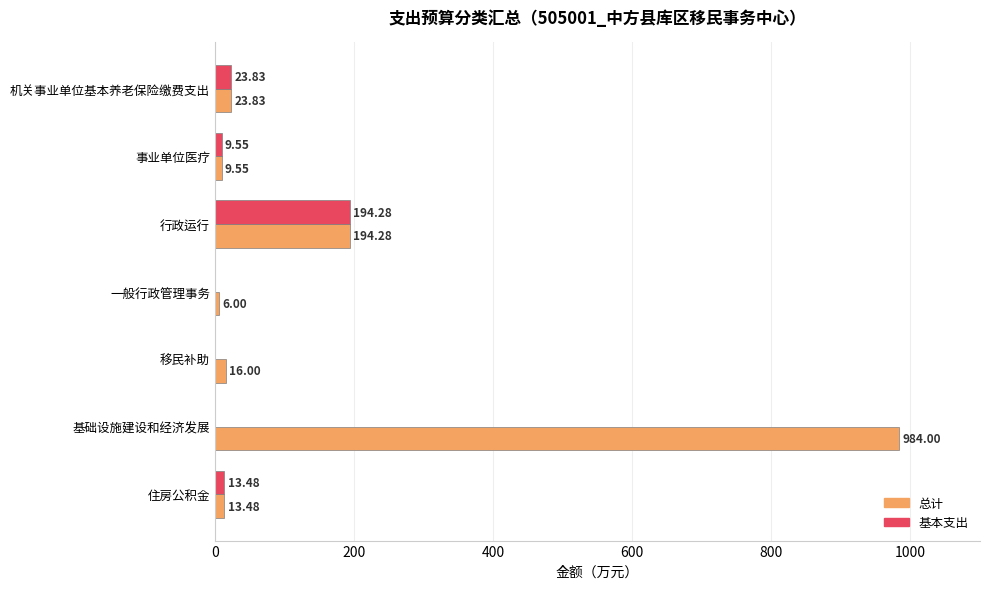

Which series changed the most between 一般行政管理事务 and 基础设施建设和经济发展?

总计